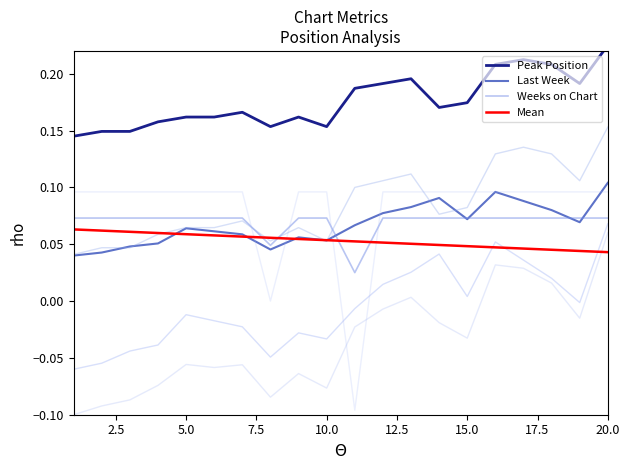

What is the sum of all Weeks on Chart values?

1.4